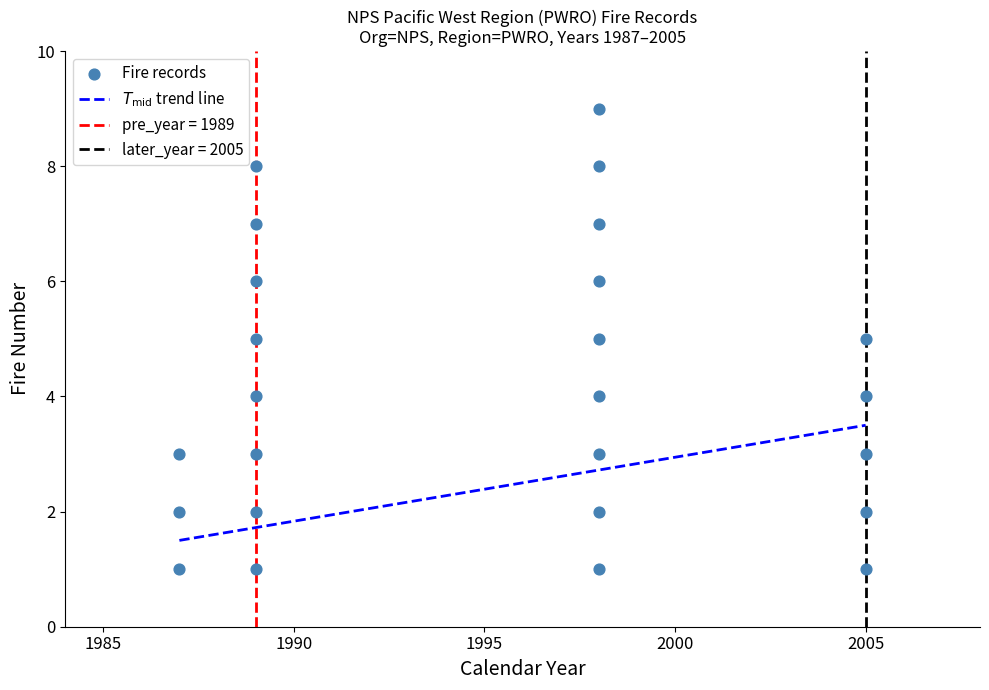

What is the range of Y values (max minus min)?

8